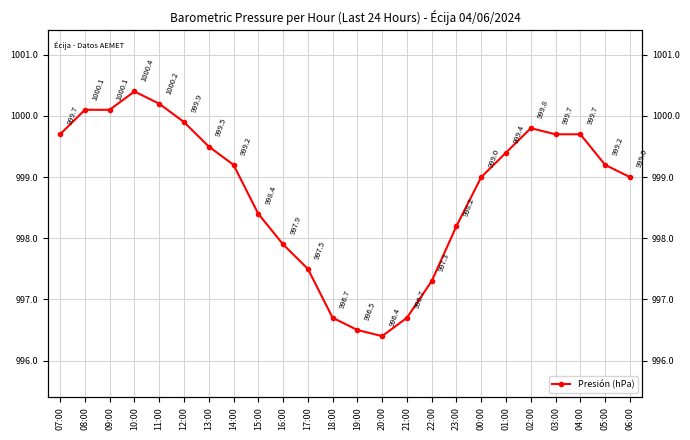

Which label corresponds to the smallest value in the chart?

20:00